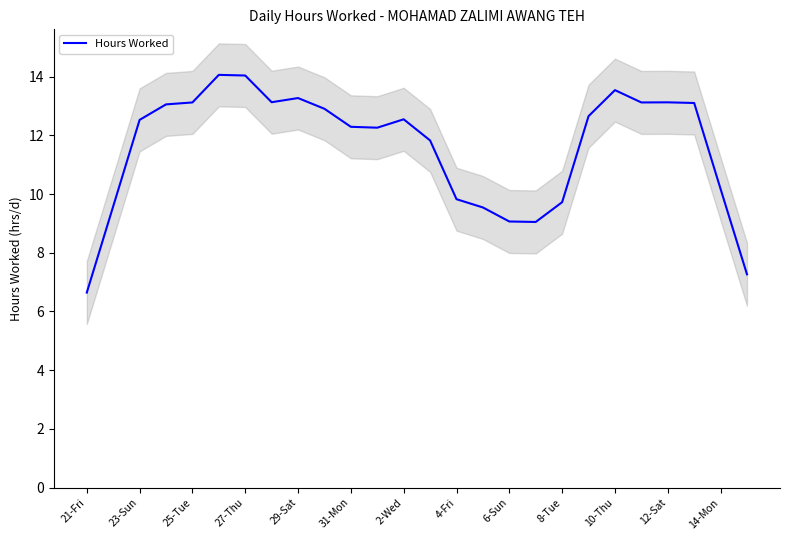

Reading left to right, list all the values displayed in this chart.

6.6	9.6	12.5	13.1	13.1	14.1	14.0	13.1	13.3	12.9	12.3	12.3	12.5	11.8	9.8	9.5	9.1	9.1	9.7	12.7	13.5	13.1	13.1	13.1	10.2	7.3